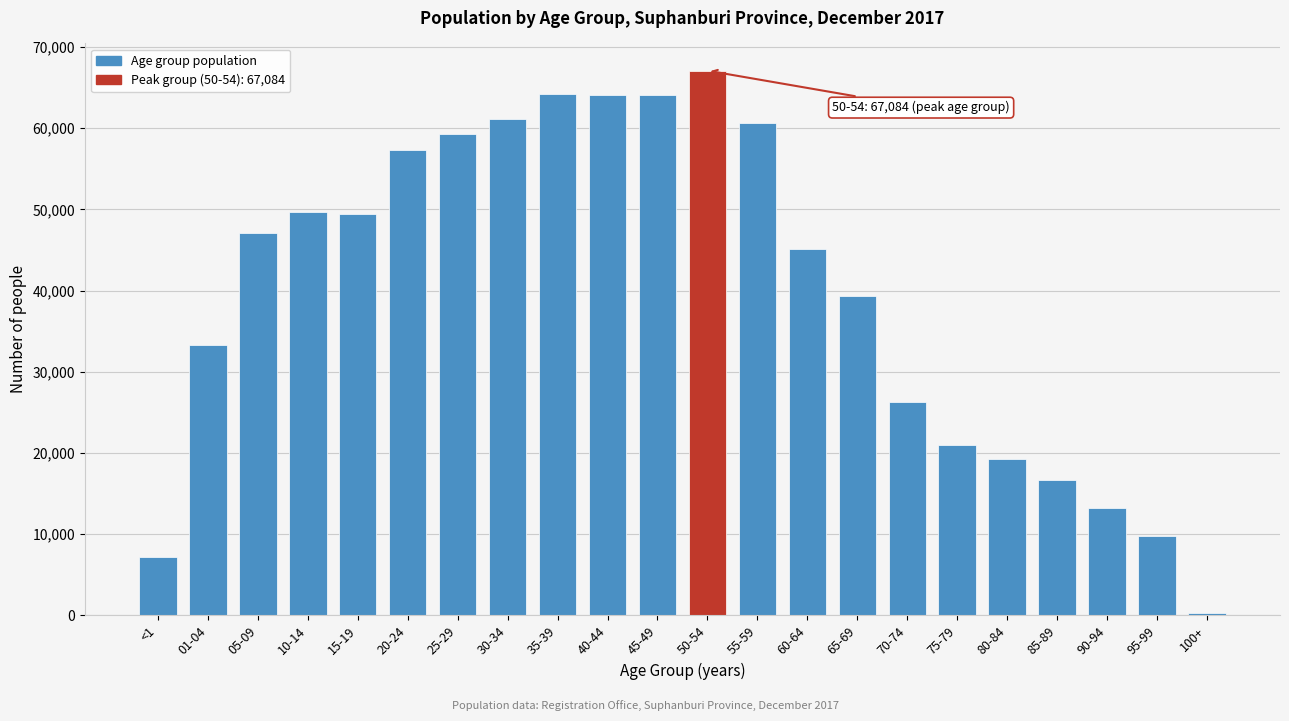

Which category has the lowest value across all series?

100+